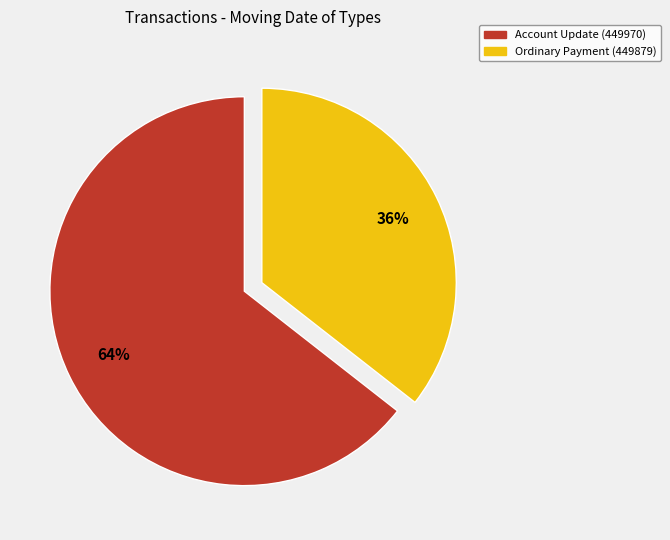

Combined, do Account Update (449970) and Ordinary Payment (449879) account for over 50%?

Yes